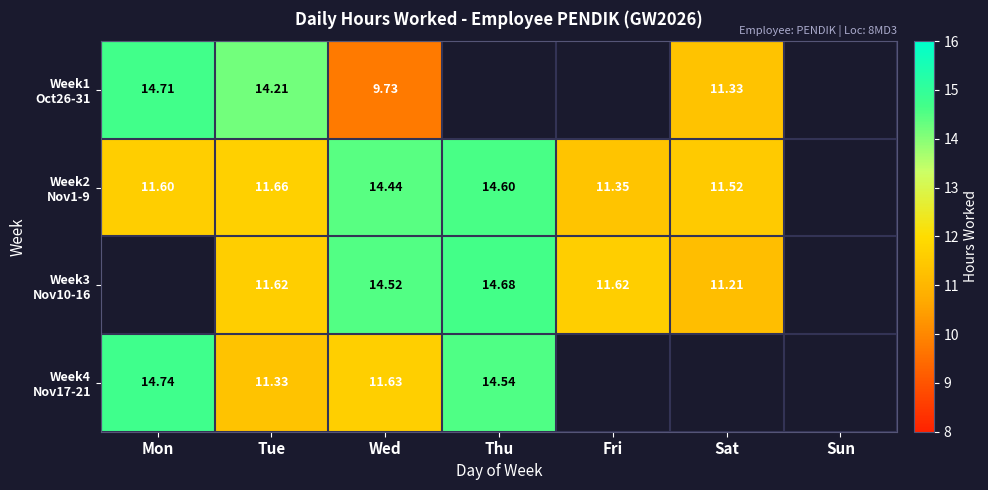

How many distinct data groups are displayed?

4